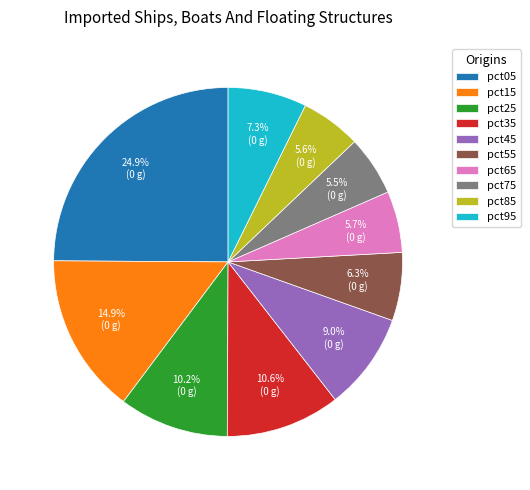

To the nearest percent, what percentage of the pie is pct45?

9%